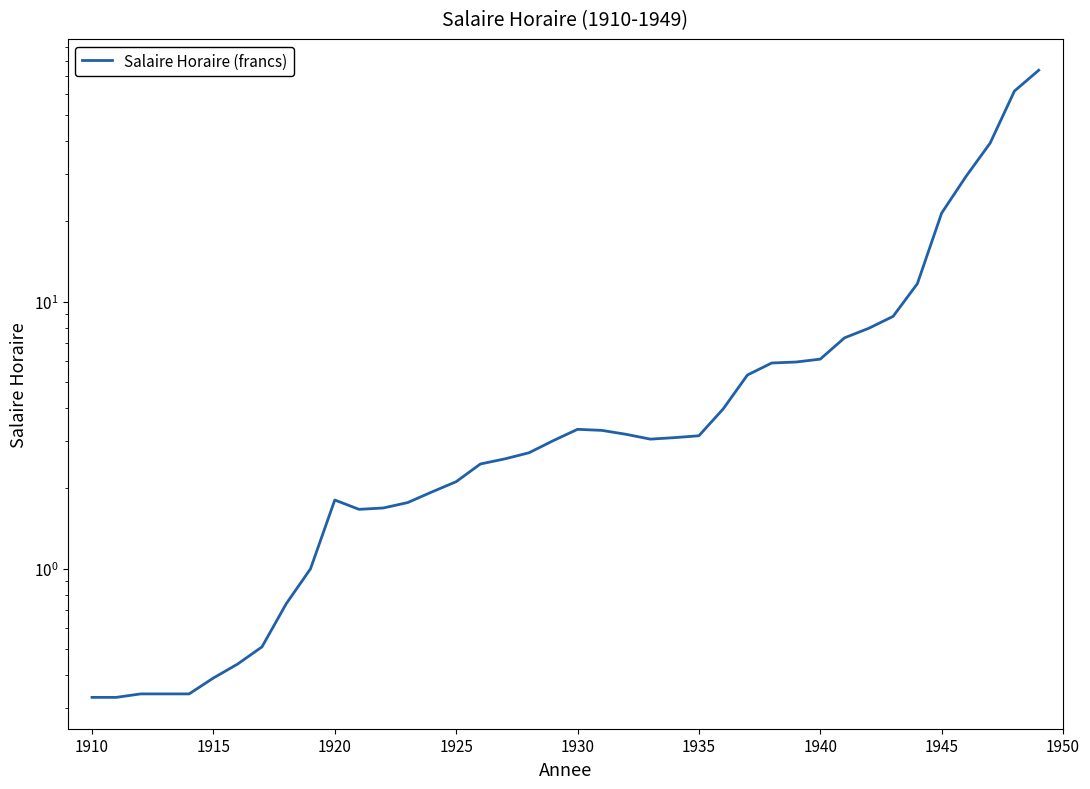

What is the difference between the maximum and second lowest values?

73.4